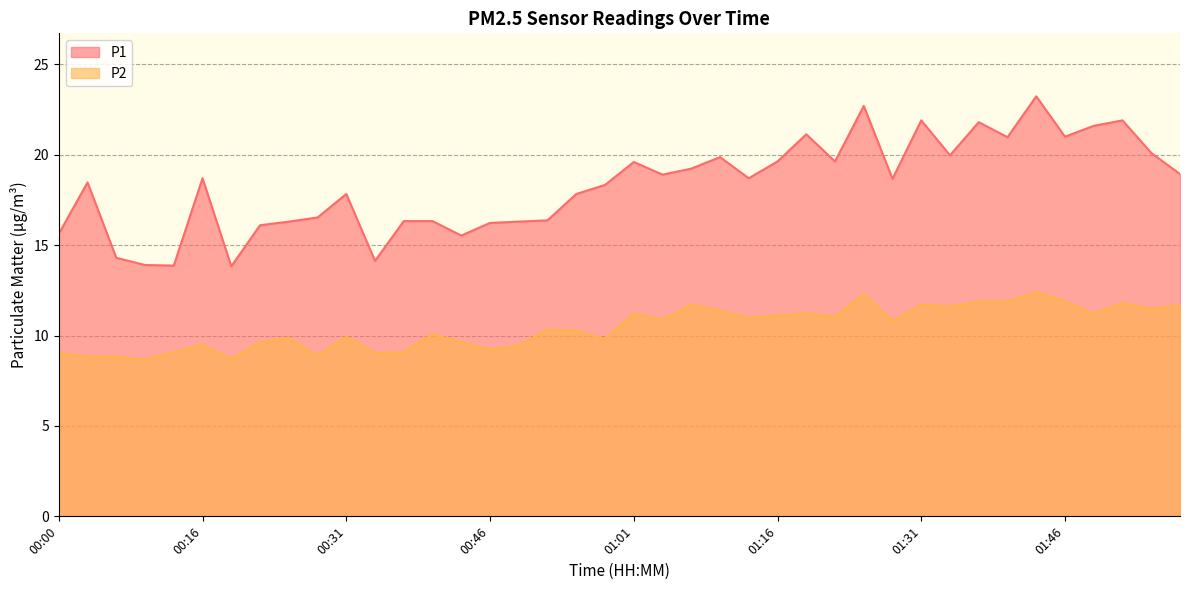

True or false: P1 has a value of 5.5 at 01:25.

False